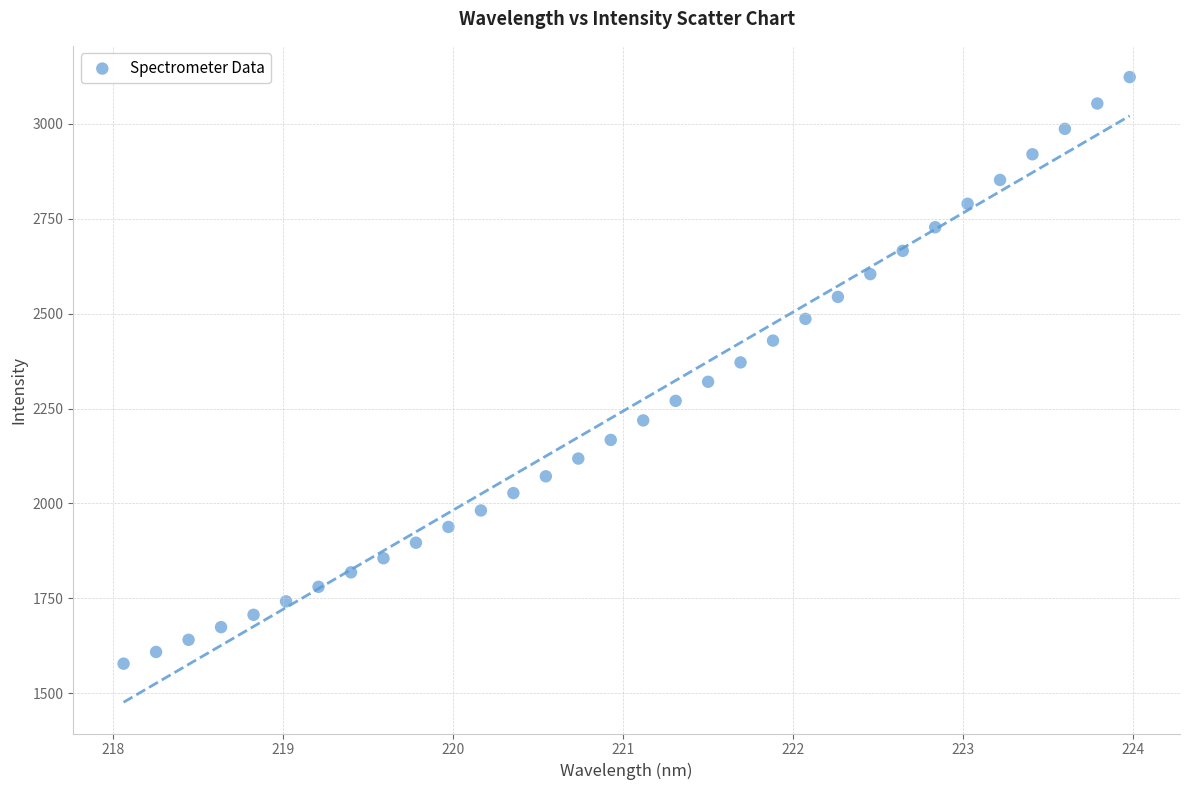

How many data points are displayed?

32